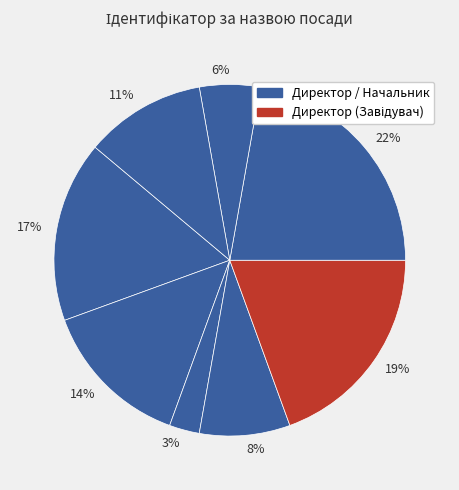

Does any single category account for the majority?

No